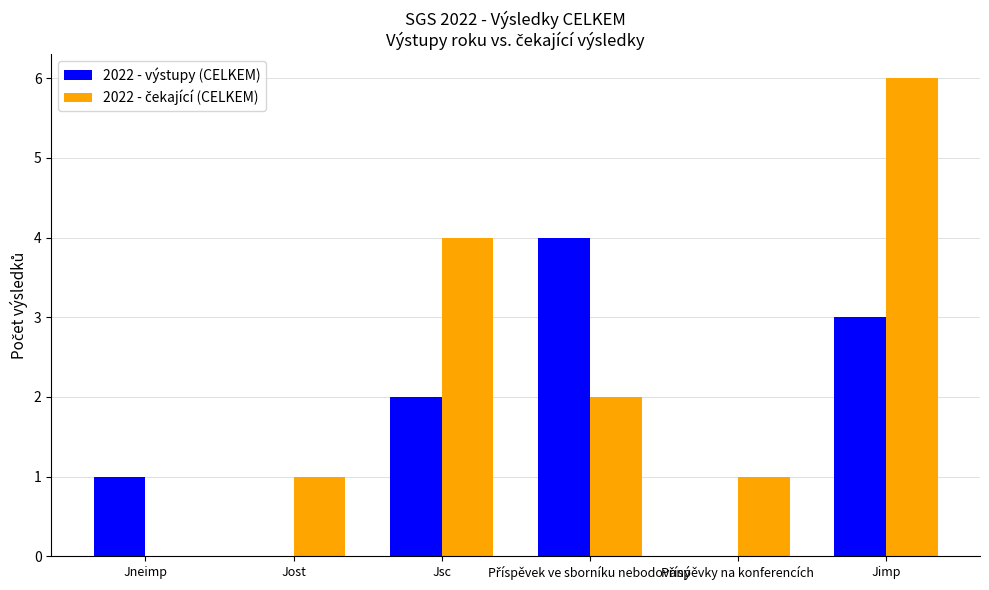

Count the number of data series in this chart.

2